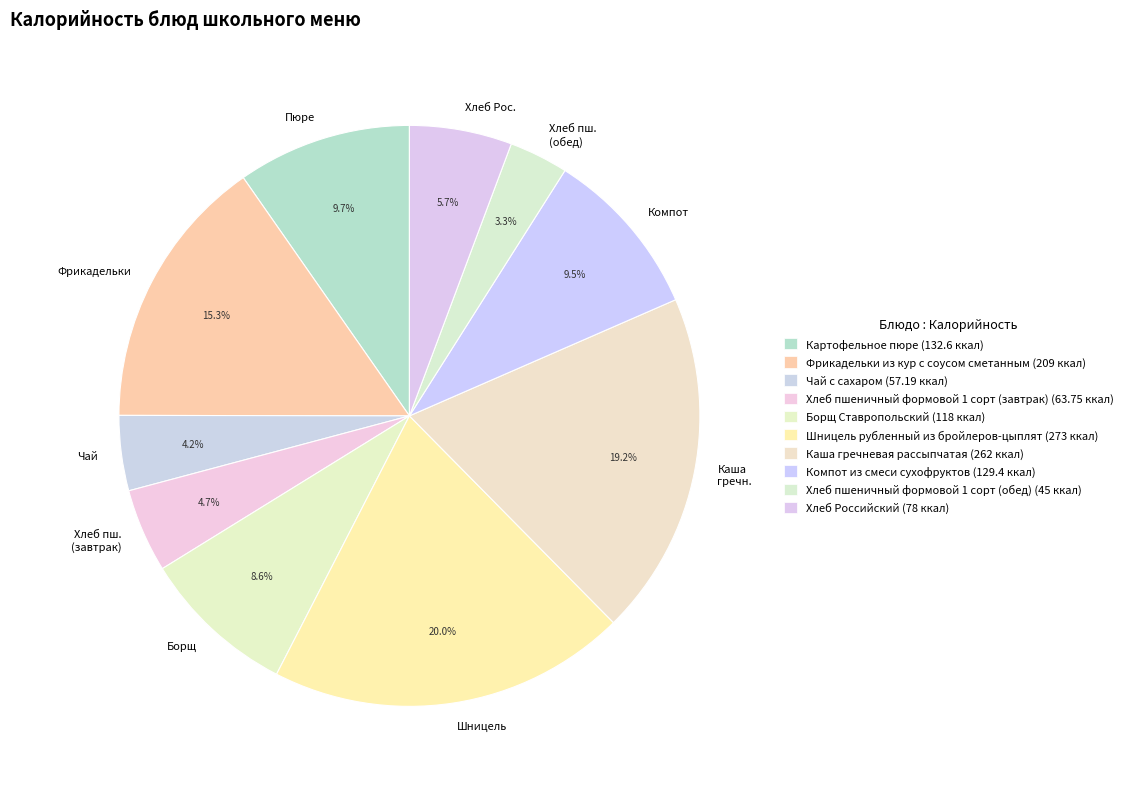

Does Хлеб пш. (завтрак) represent more than half of the total?

No